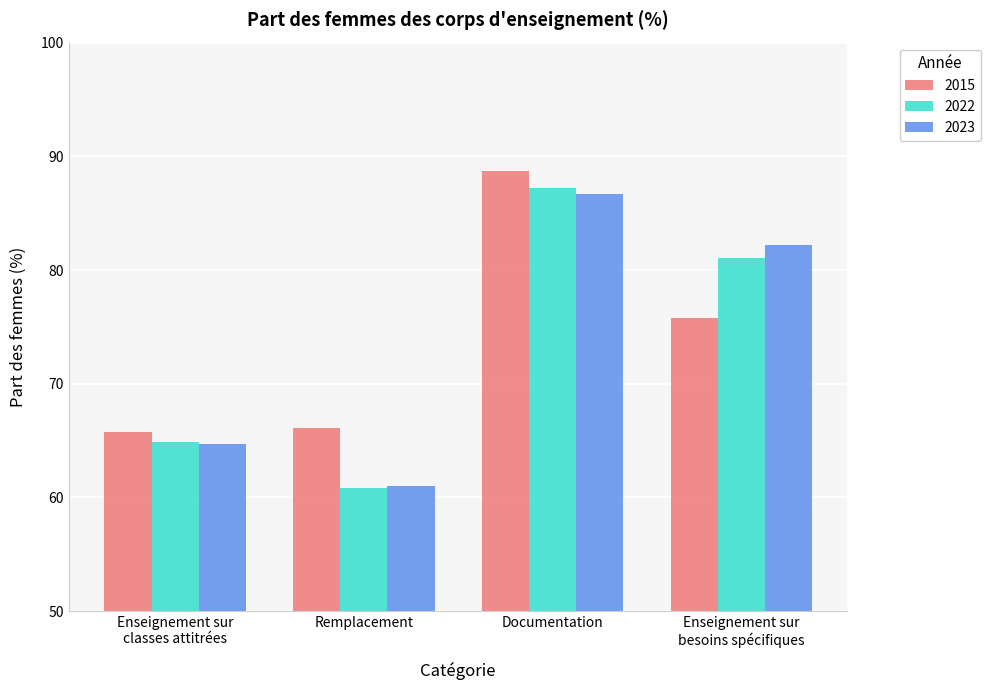

True or false: 2022 has a value of 108.1 at Remplacement.

False